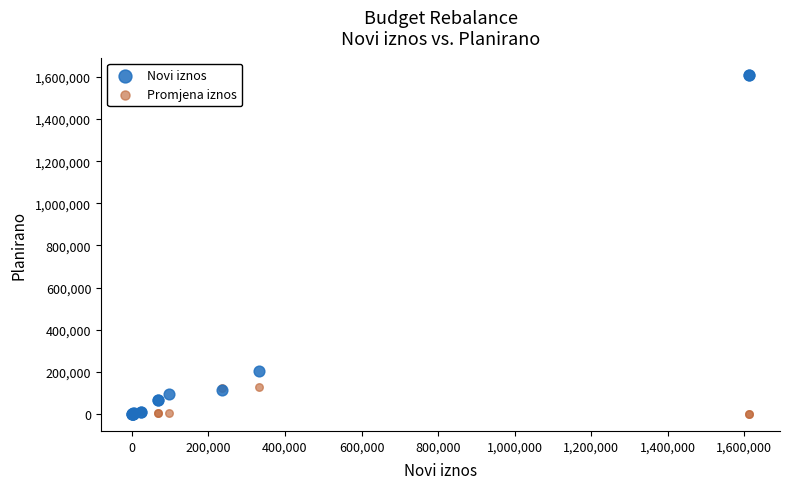

In the Novi iznos series, what Y value is closest to 805369?

206000